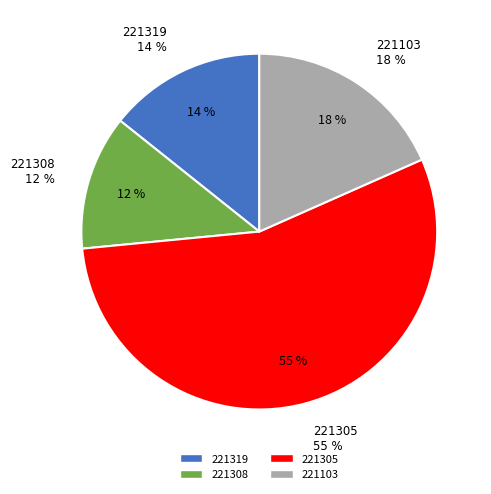

True or false: 221305 accounts for 60% of the total.

False